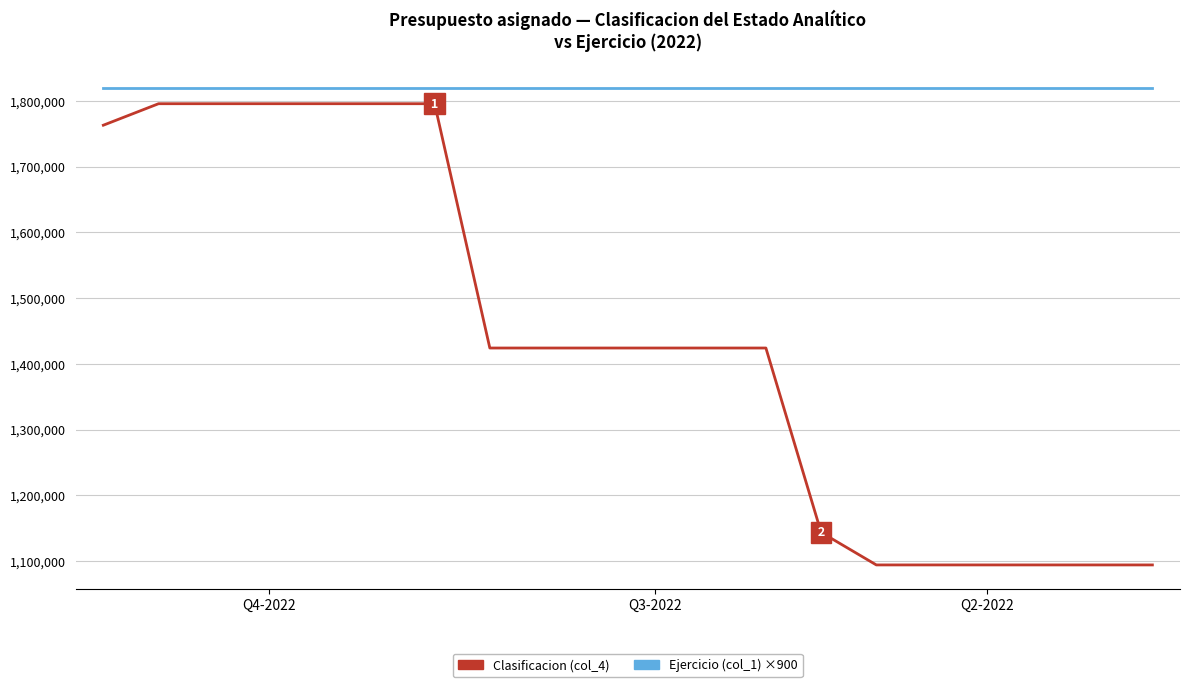

True or false: Clasificacion (col_4) and Ejercicio (col_1) ×900 intersect in this chart.

False